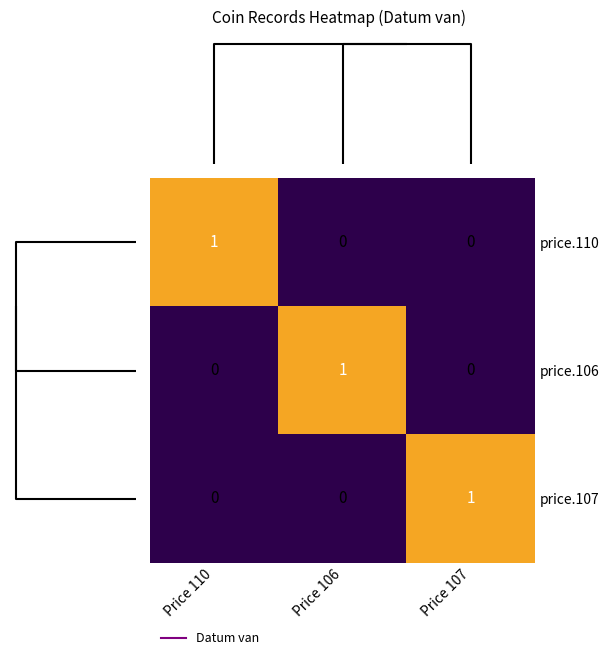

Count the price.107 values in the range 0 to 1.

3